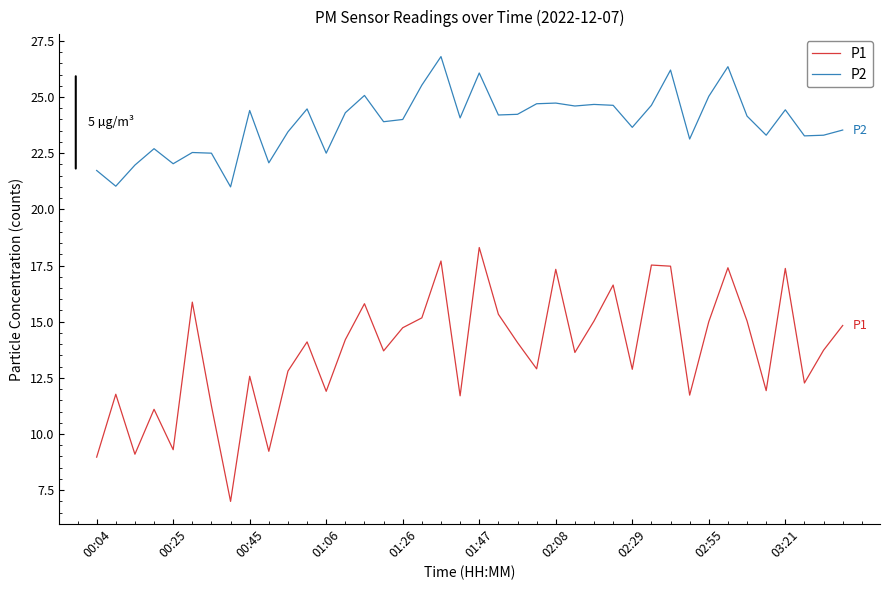

What is the difference between the maximum and minimum values in the P1 series?

11.3